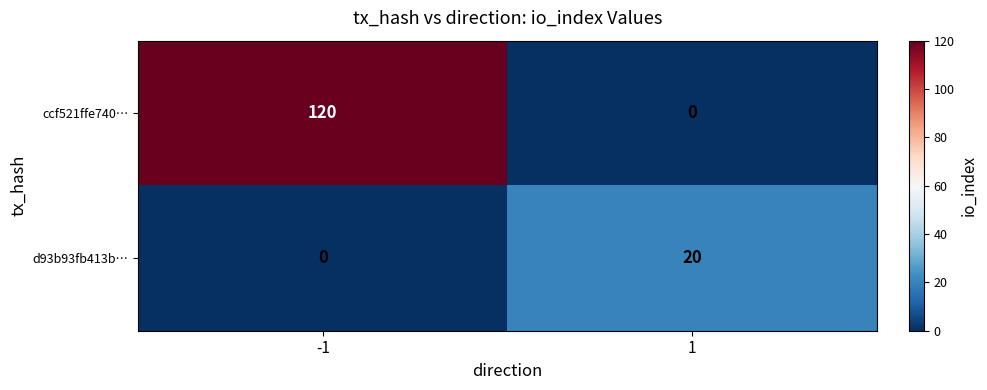

Reading right to left, what are all the values shown in this chart?

ccf521ffe740…: 0	120
d93b93fb413b…: 20	0